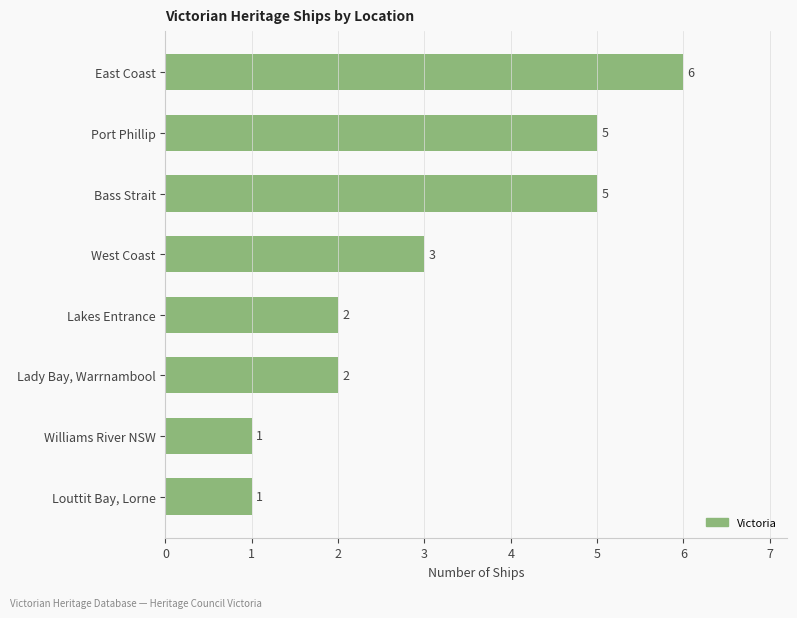

Are the bars horizontal?

Yes